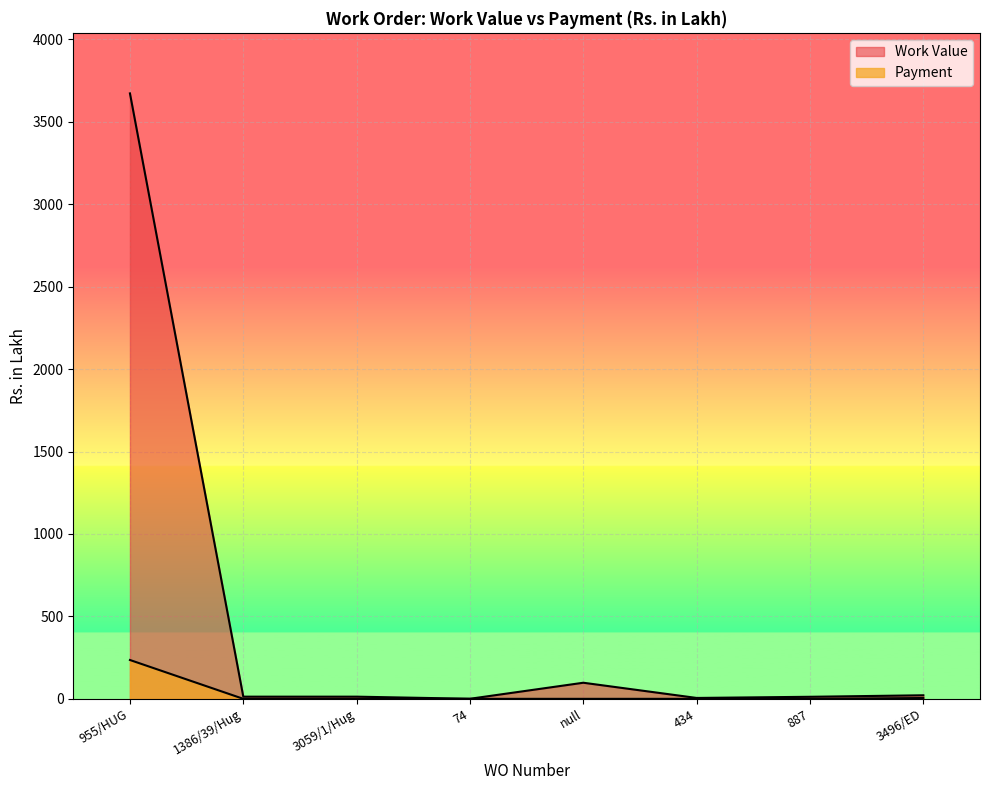

At which category does the chart reach its minimum across all series?

1386/39/Hug